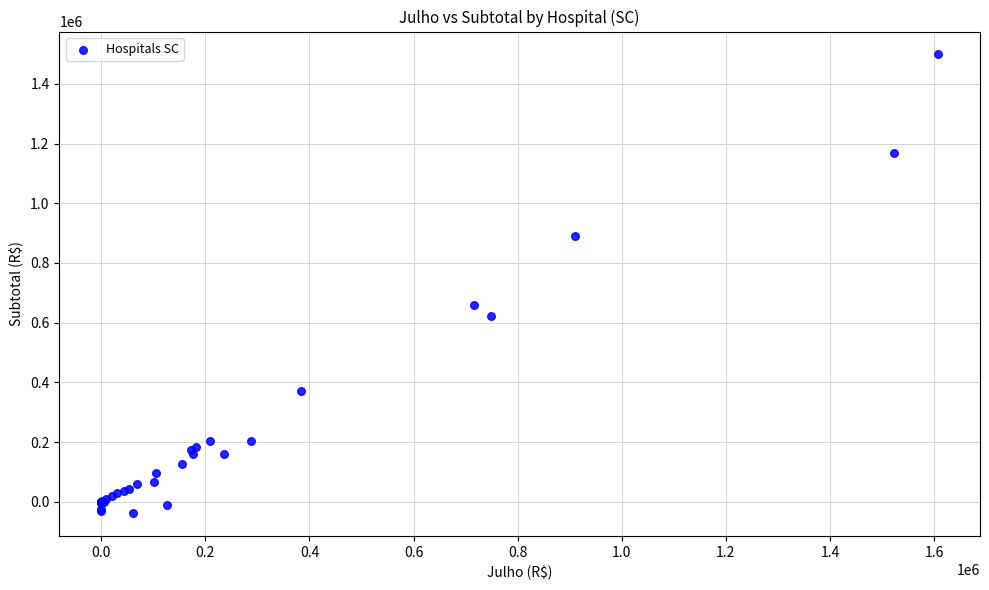

What Y value in the scatter plot is closest to 730157?

659235.2